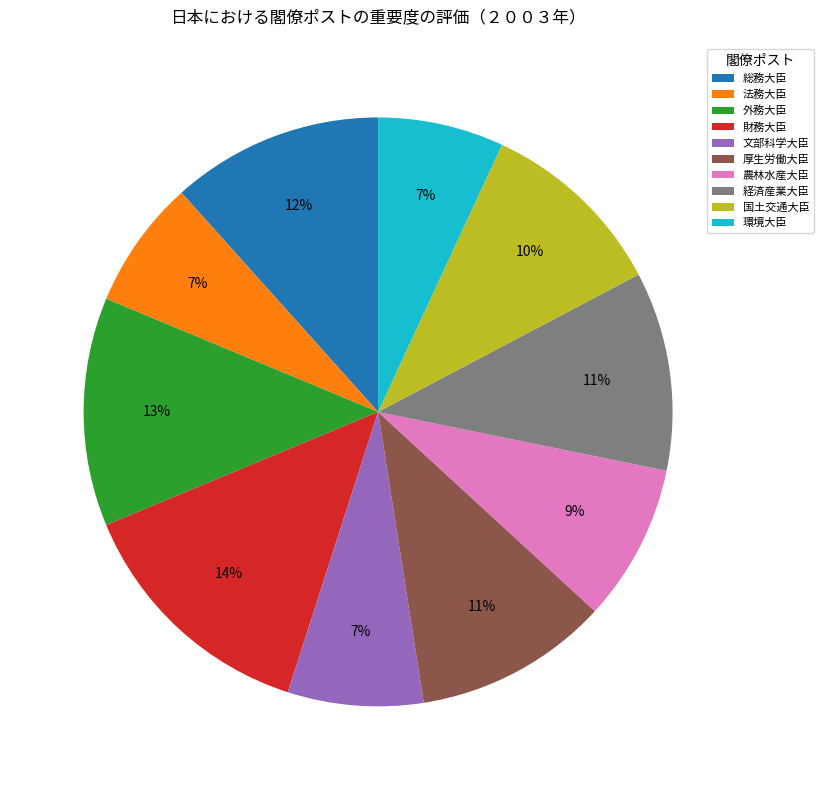

Is it true that 環境大臣 is 7% of the pie?

True